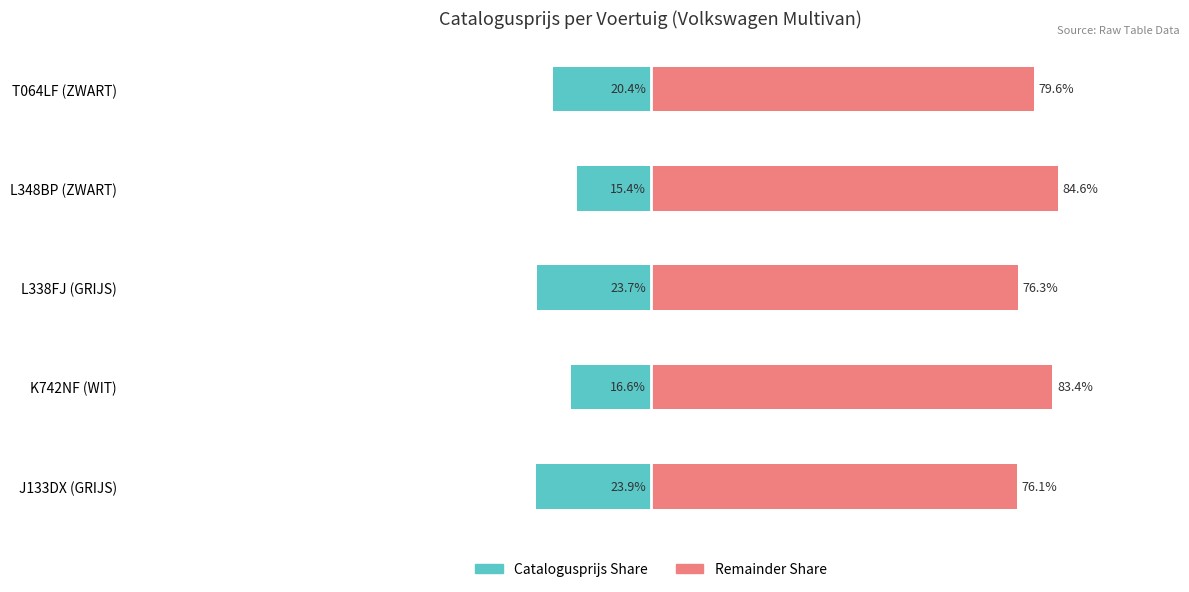

What is the value of the Remainder (right) bar at the 5th from the left?

79.6